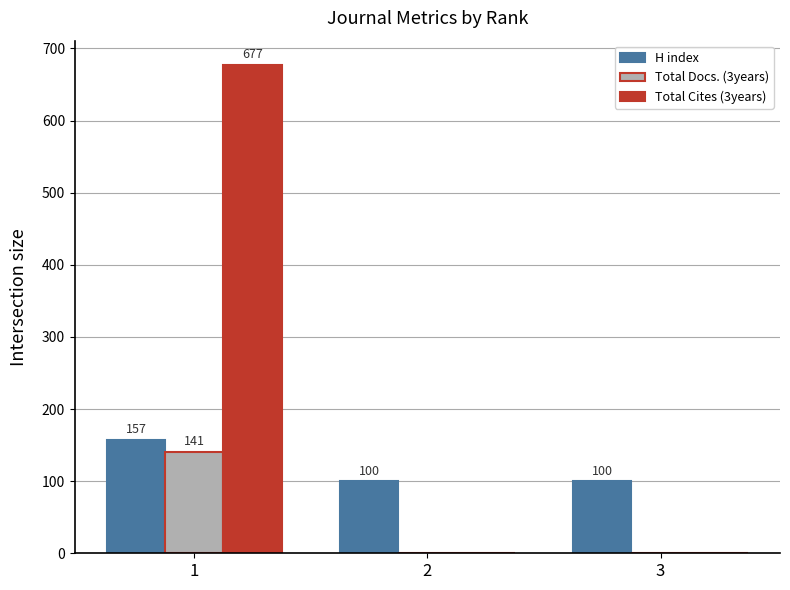

What is the sum of the H index values at 2 and 3?

200